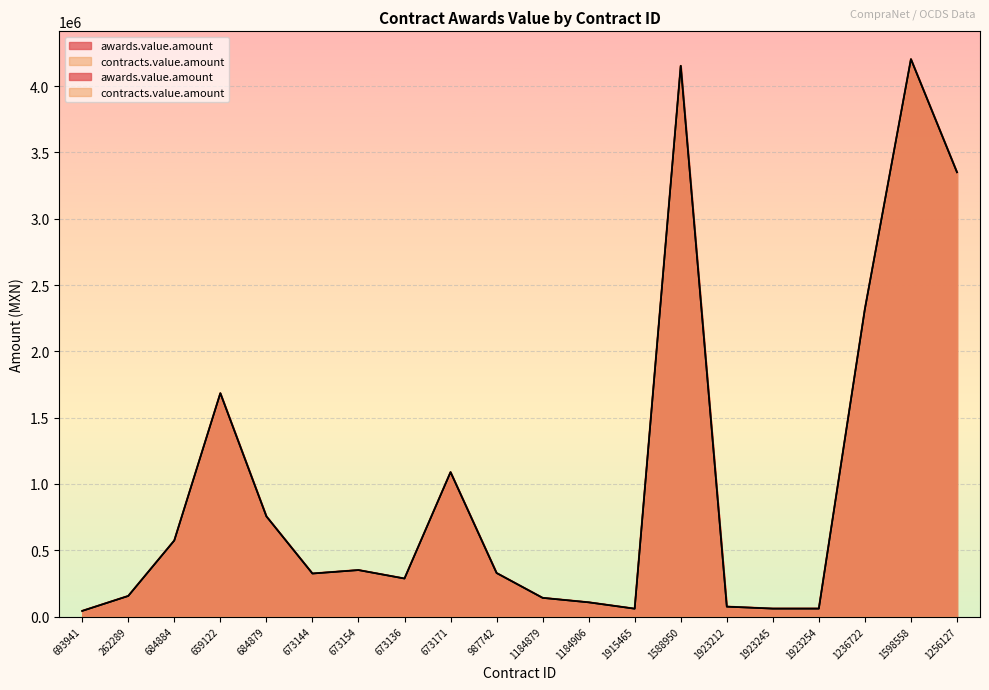

Which series changed the most between 1588950 and 1256127?

awards.value.amount